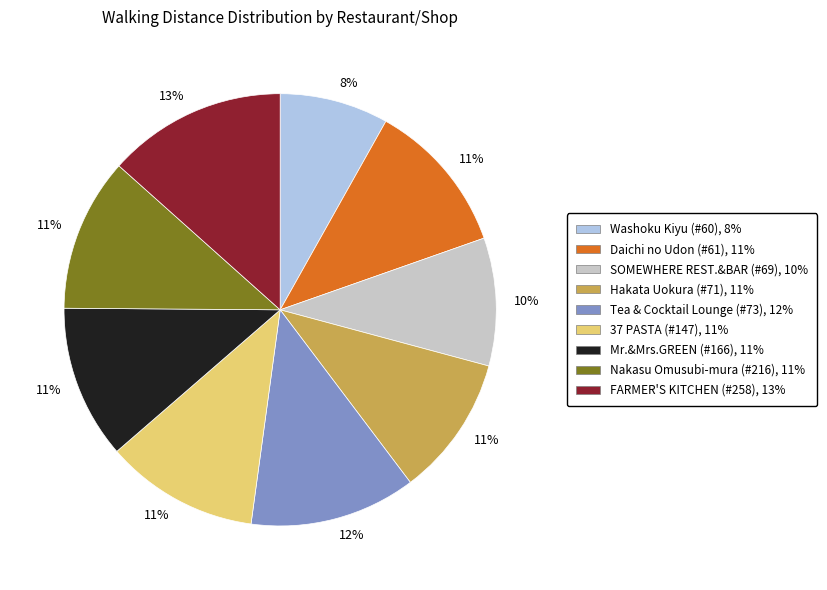

Does any single category account for the majority?

No